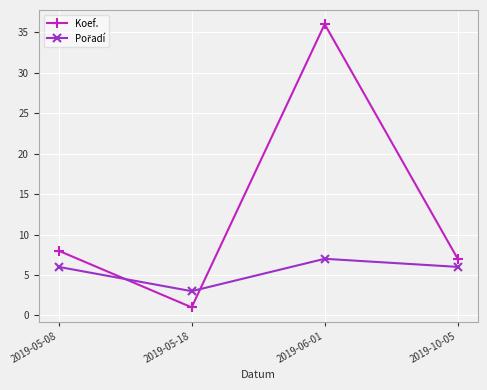

What is the maximum value shown in the chart?

36